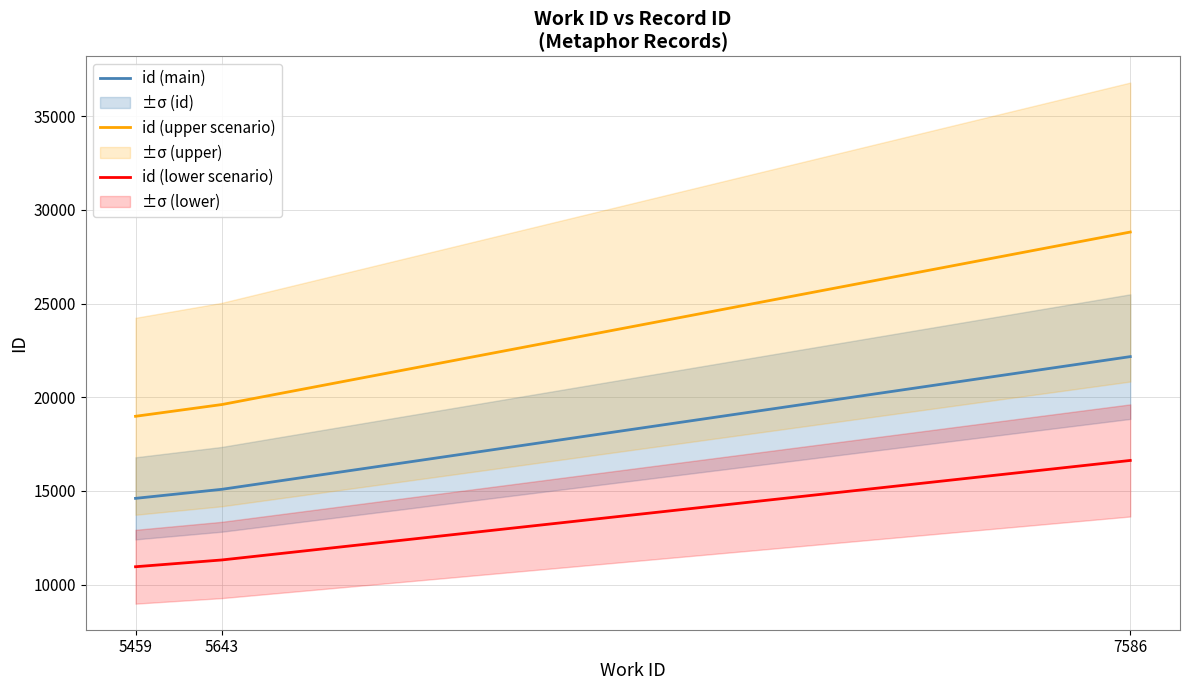

List the labels in order of work_id value, largest first.

7586, 5643, 5459